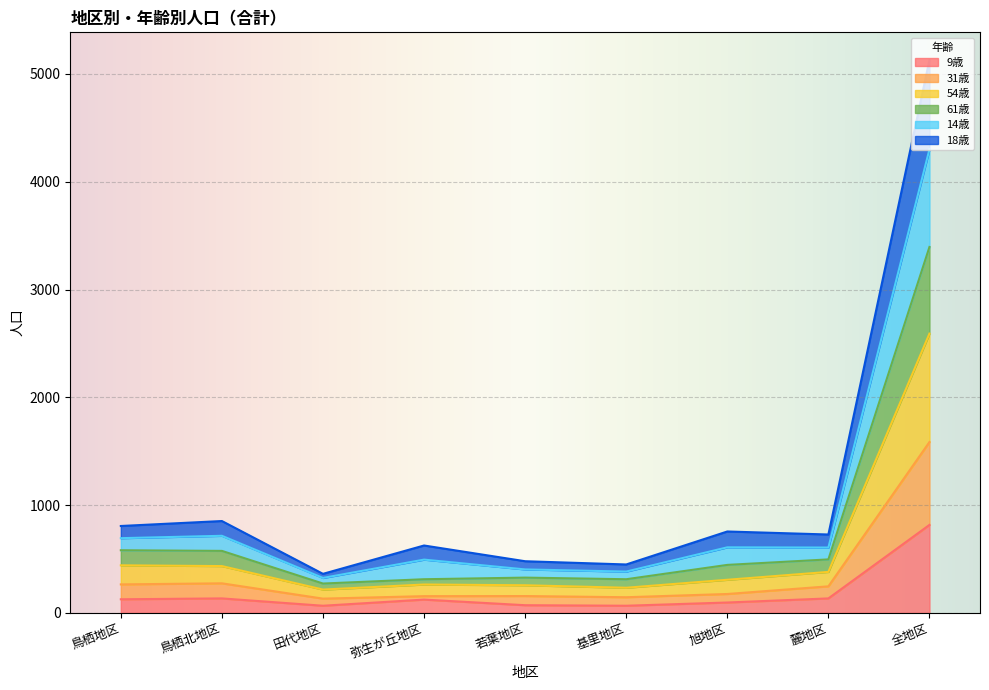

What is the label of the 1st point from the right?

全地区